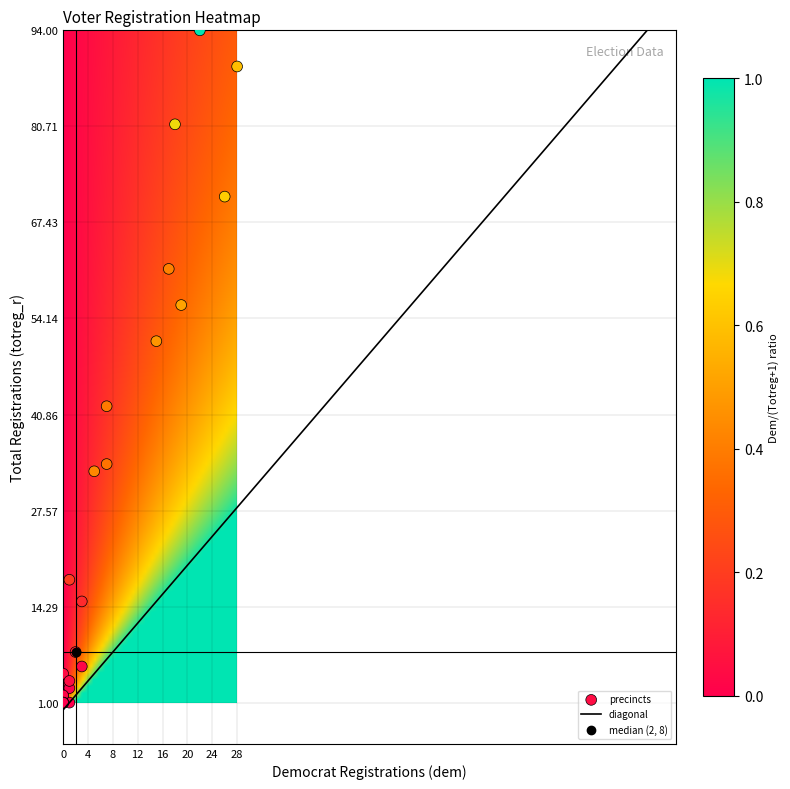

What Y value in the scatter plot is closest to 47?

51